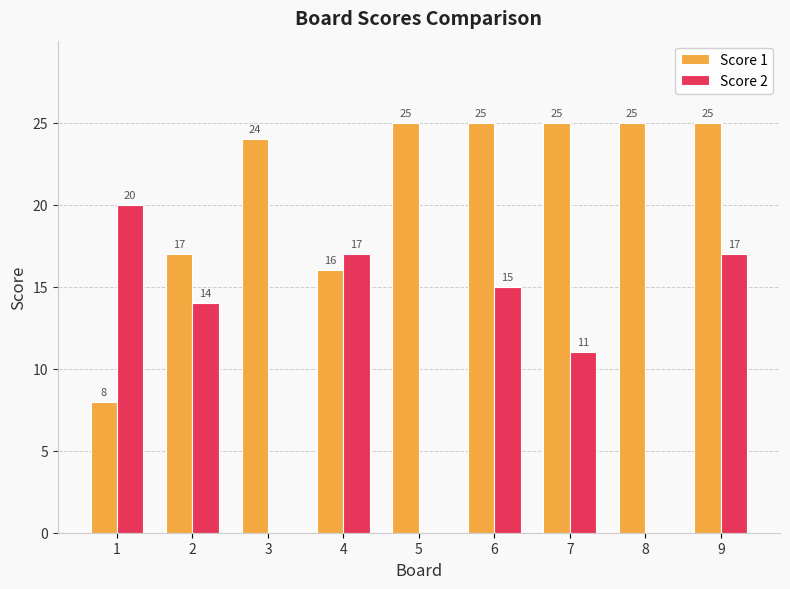

What is the highest value of the Score 1 series?

25